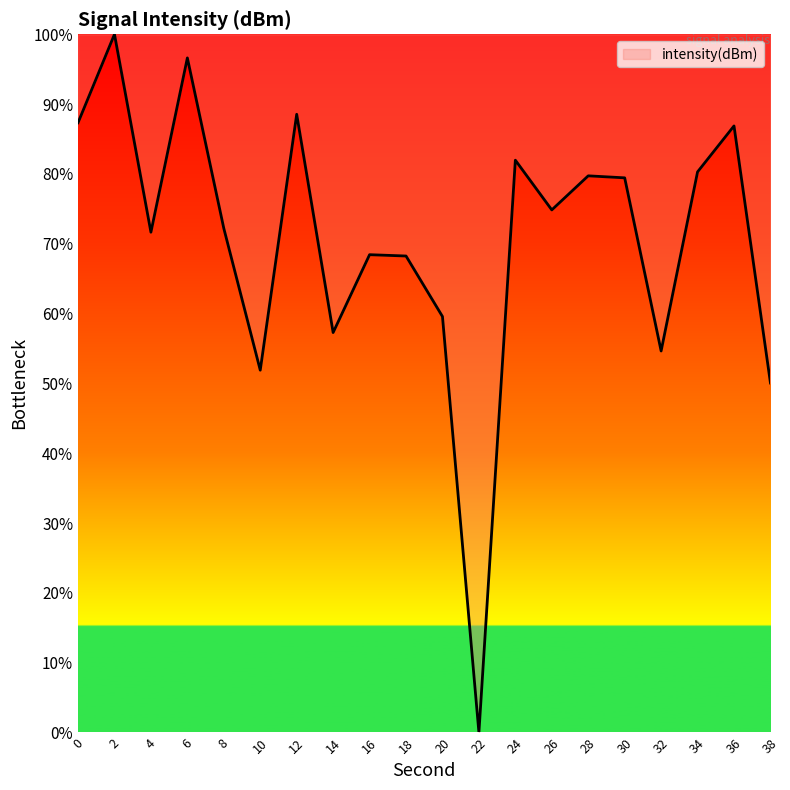

At which category does the chart reach its minimum across all series?

22